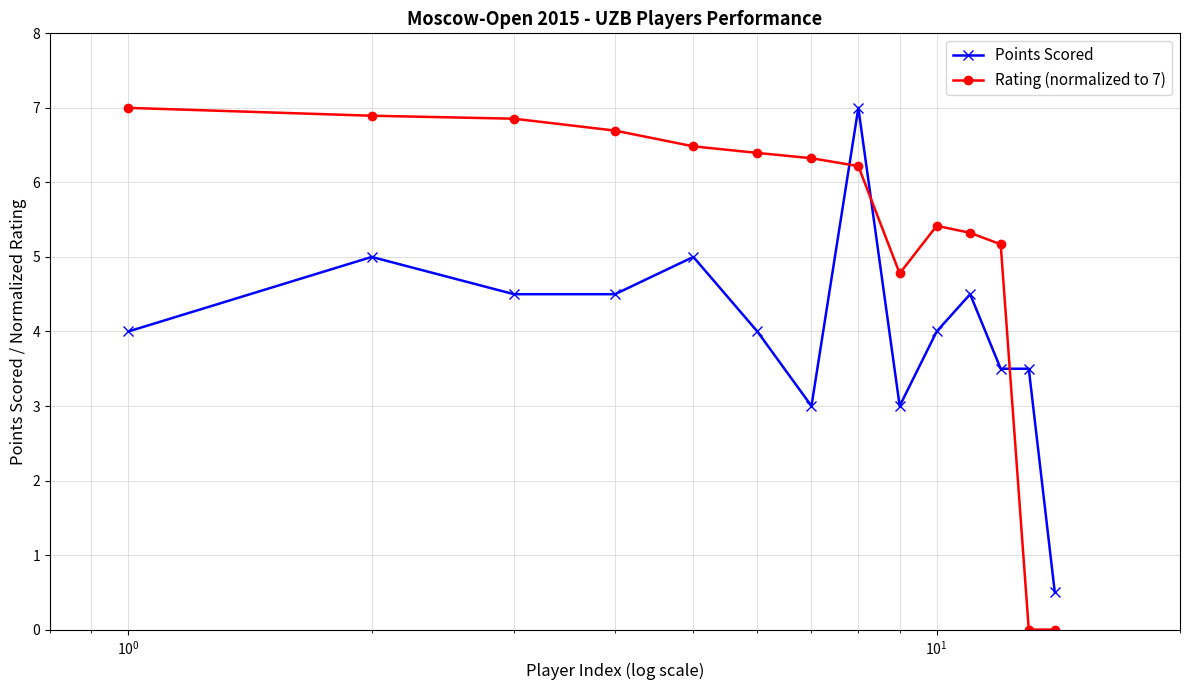

What is the difference between the second highest and second lowest values in the Rating (normalized to 7) series?

6.9